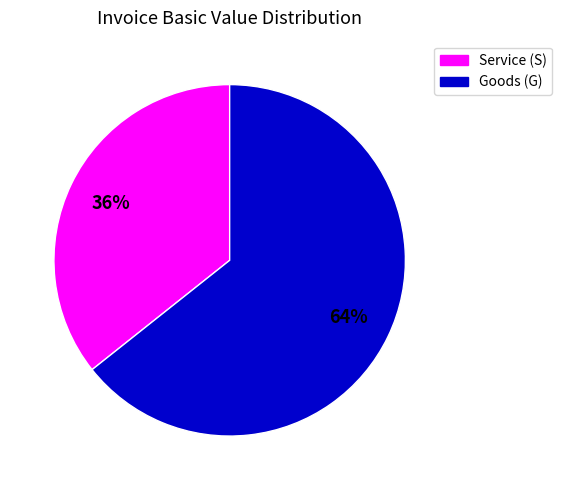

Does any single category account for the majority?

Yes